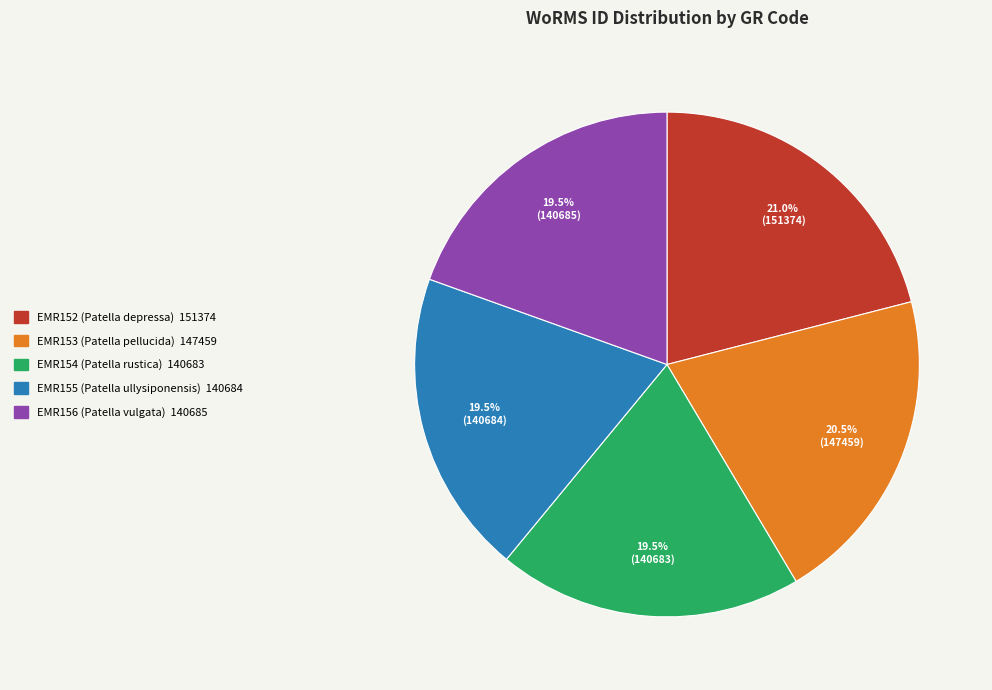

Is there any slice that represents more than half of the pie?

No